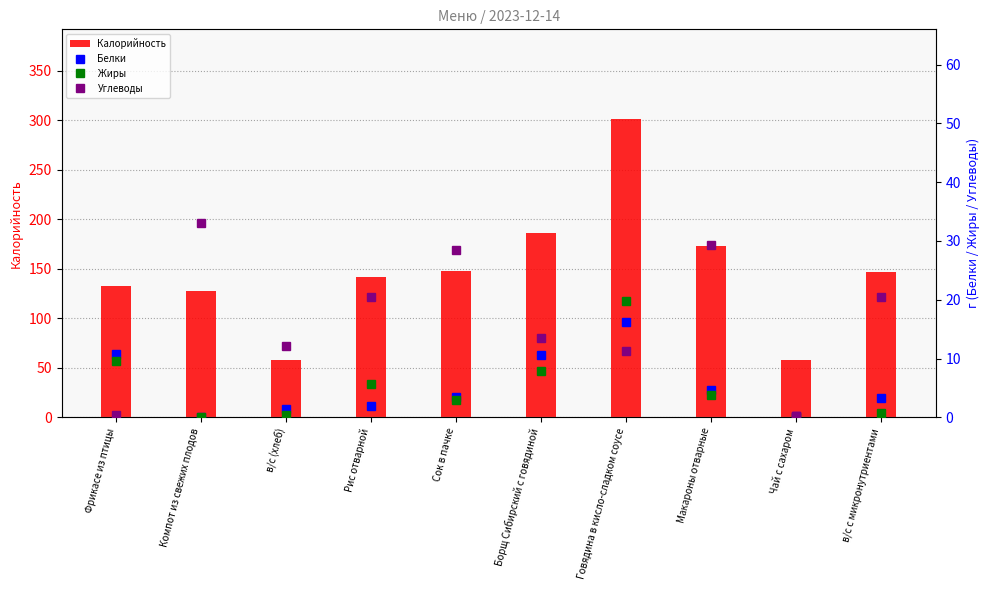

What is the difference between the maximum and minimum values in the Углеводы series?

32.9